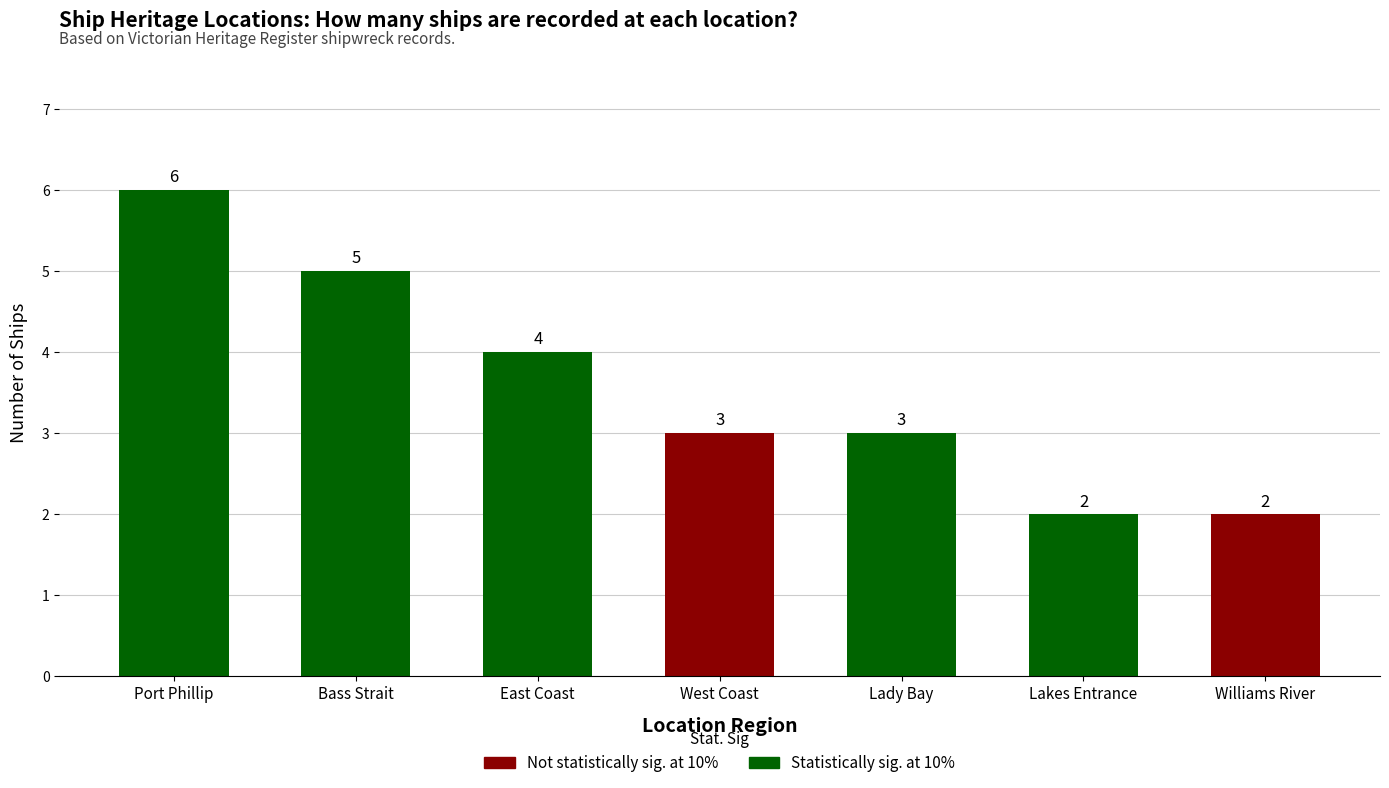

Which has a higher value, East Coast or West Coast?

East Coast